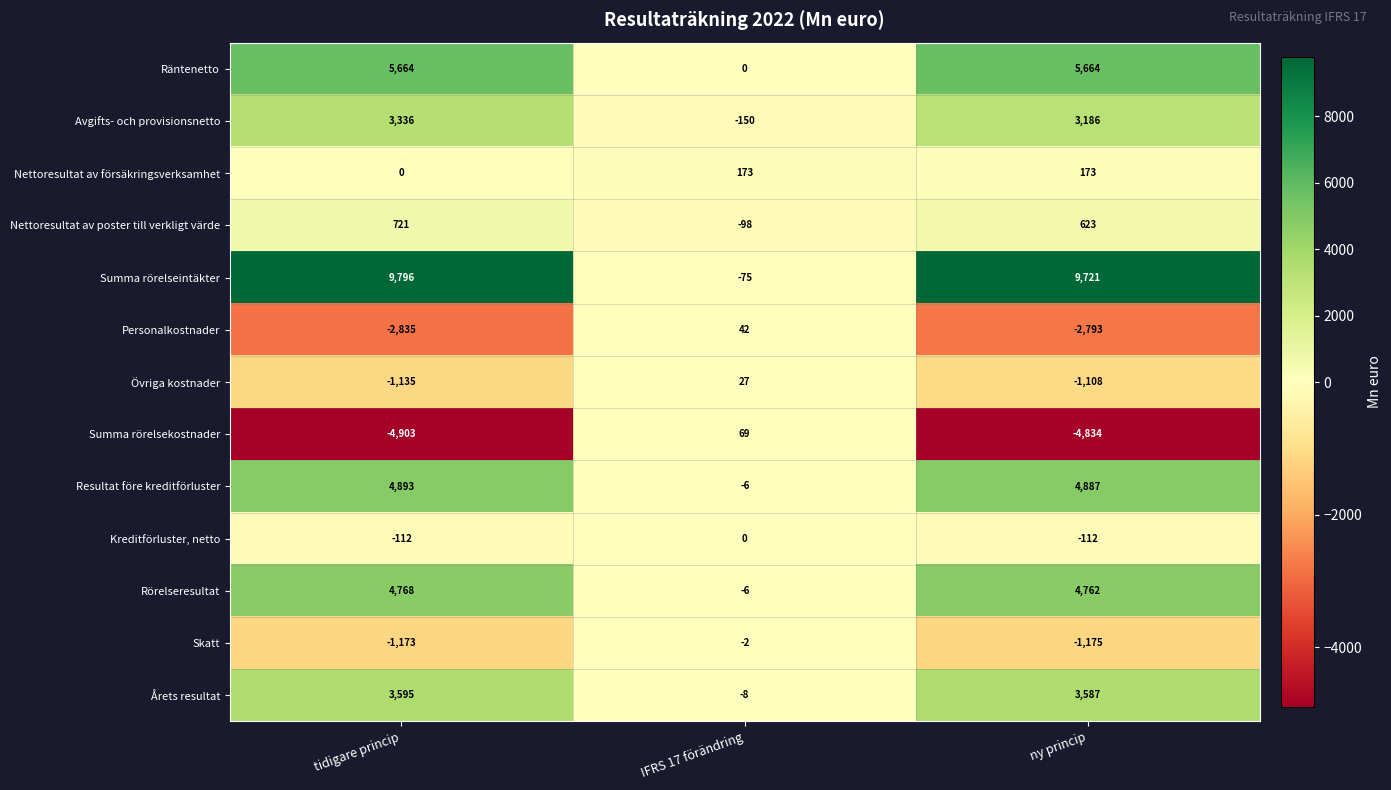

Which series changed the most between IFRS 17 förändring and ny princip?

Summa rörelseintäkter